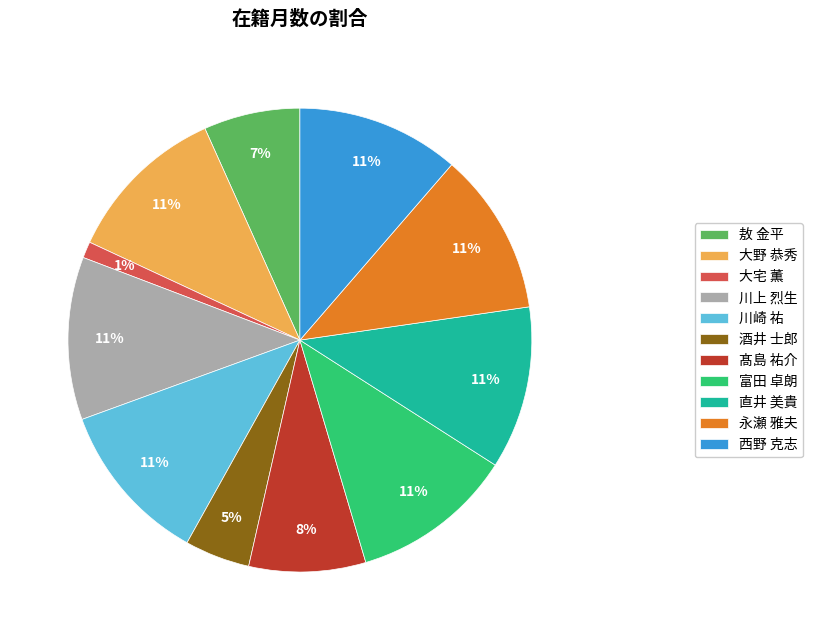

Does any single category account for the majority?

No